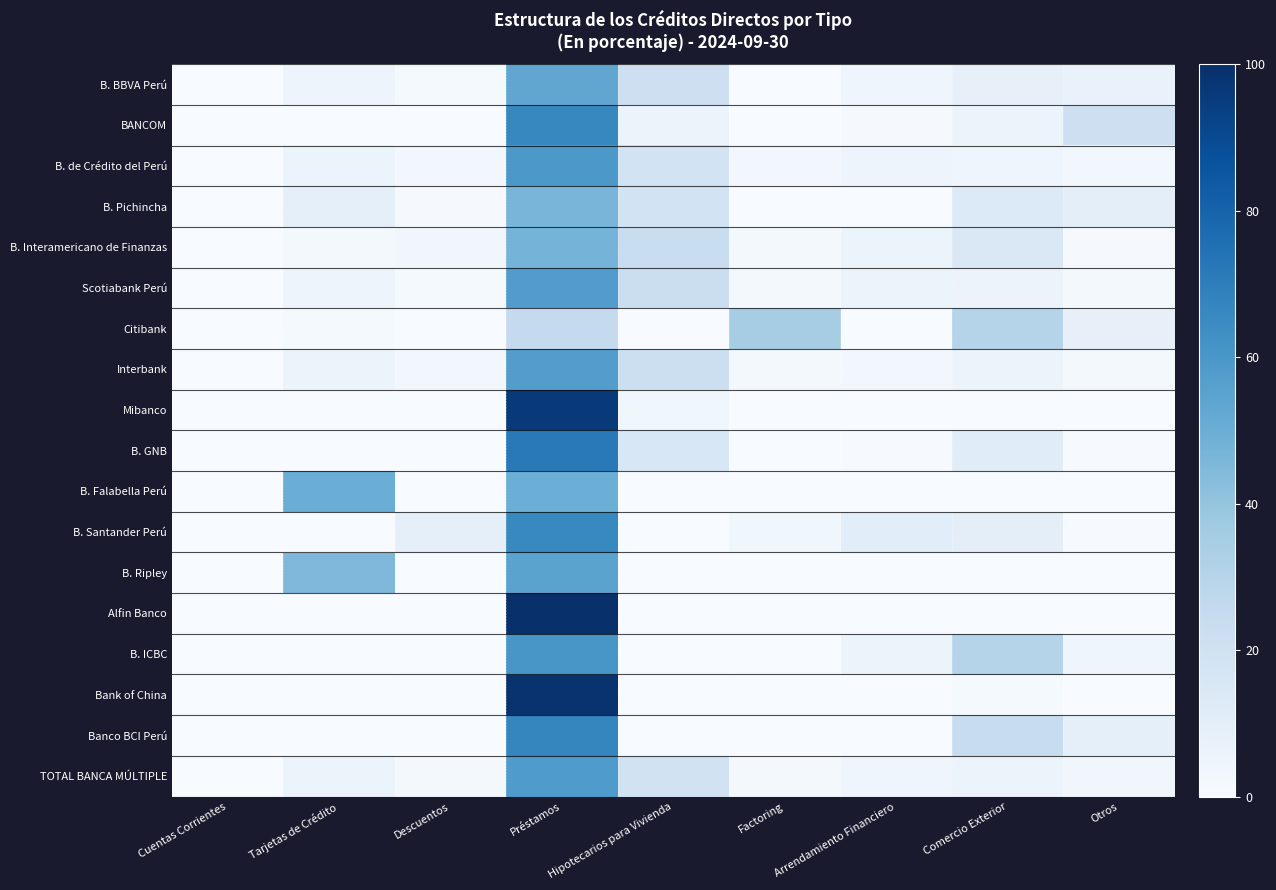

What is the greatest value displayed?

100.0